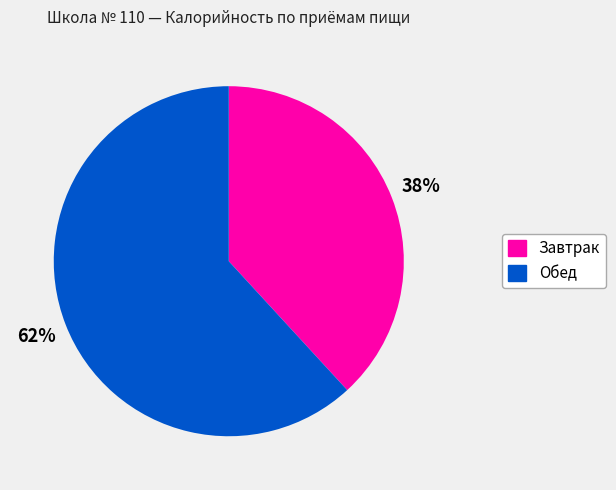

True or false: Обед accounts for 56% of the total.

False